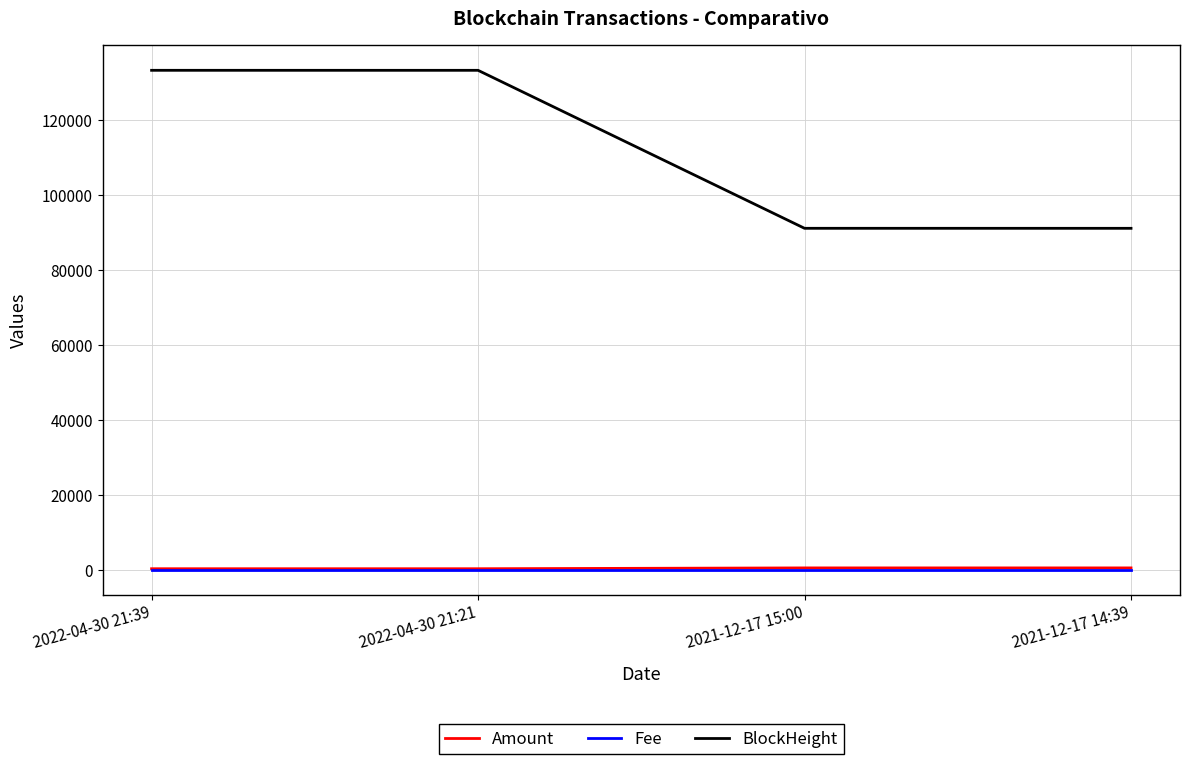

True or false: BlockHeight and Amount intersect in this chart.

False